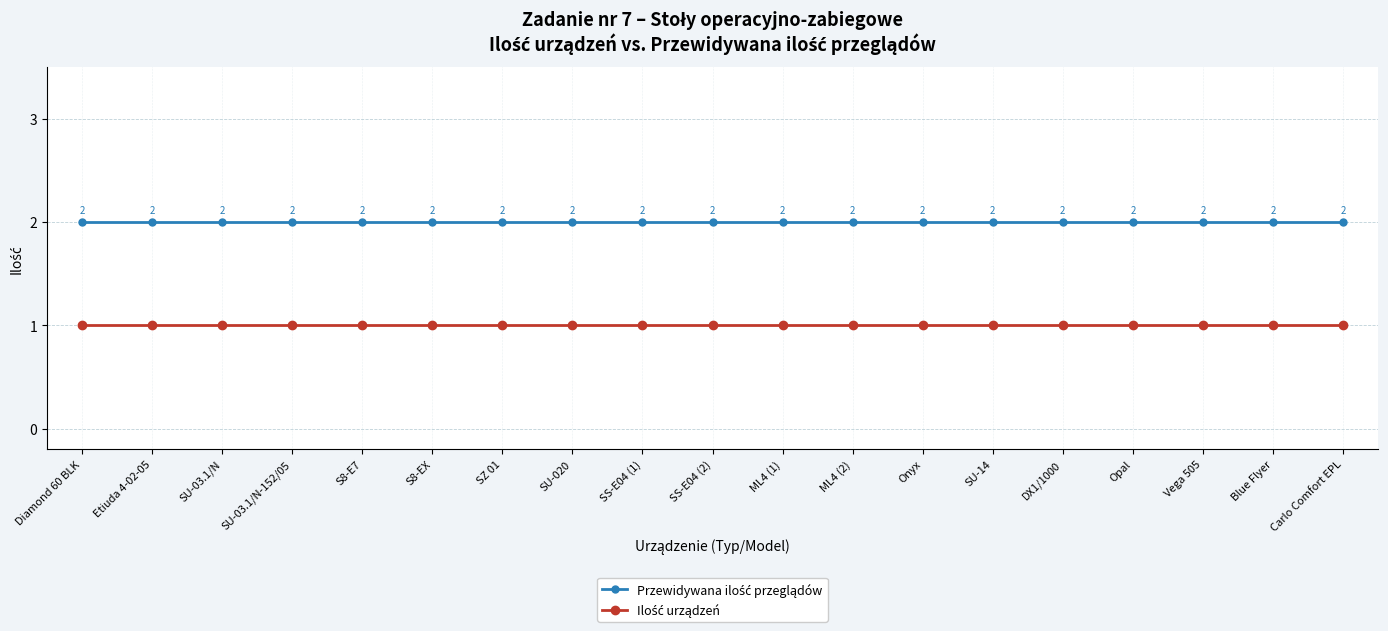

At how many categories does at least one series exceed 1?

19